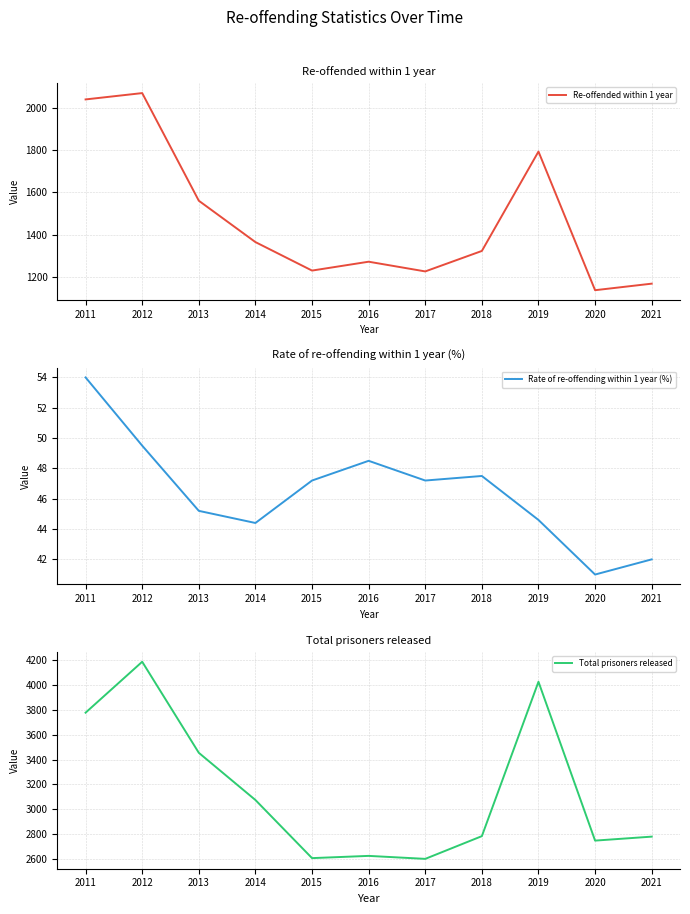

What is the value of the Re-offended within 1 year point at the 4th from the left?

1365.0